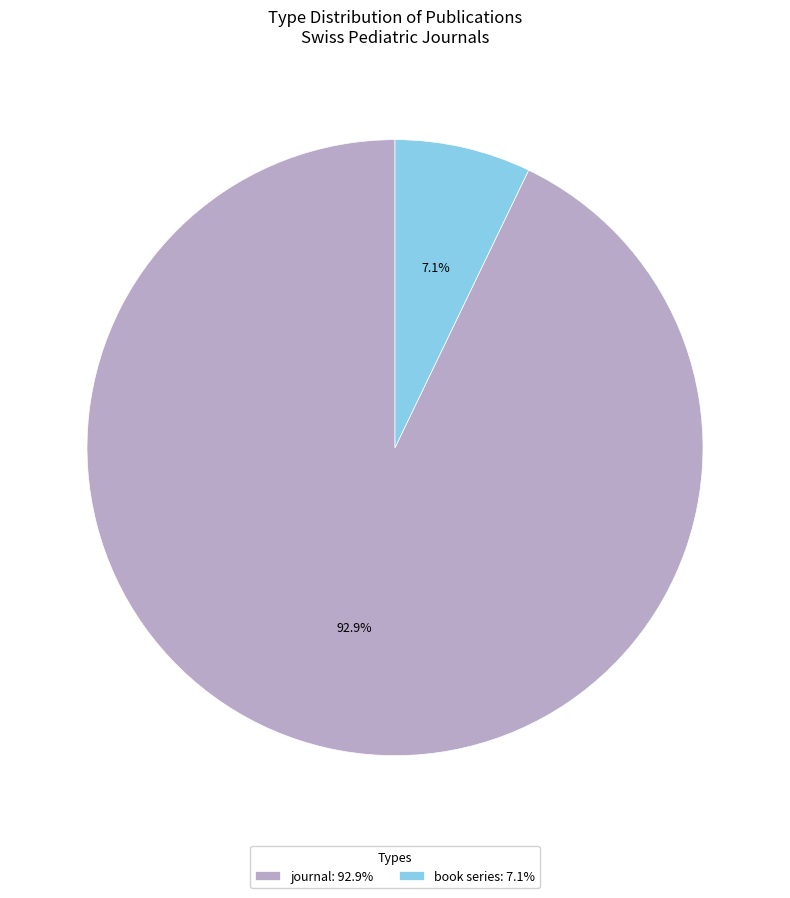

Between book series and journal, which is larger?

journal